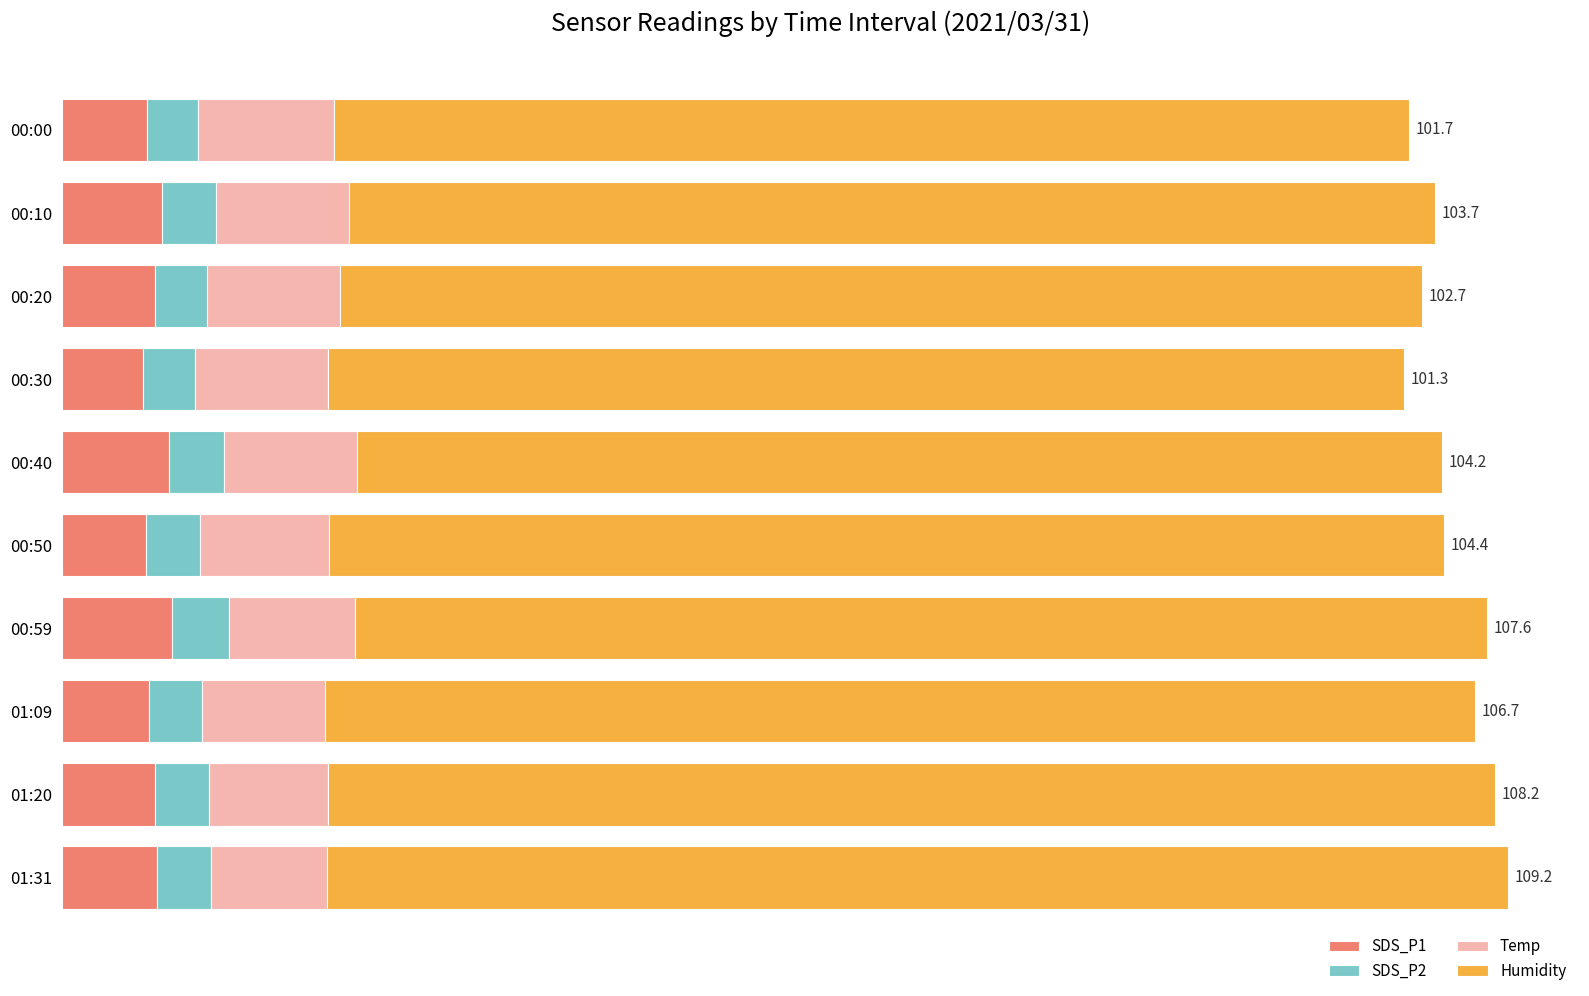

What are all the series names shown in the legend?

SDS_P1, SDS_P2, Temp, Humidity